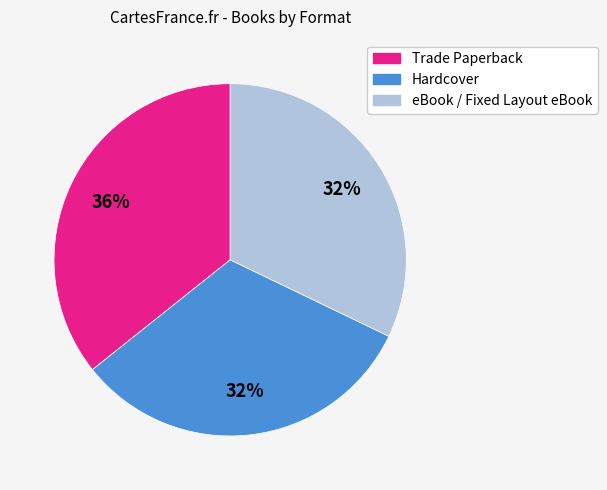

Is there a majority slice in this chart?

No